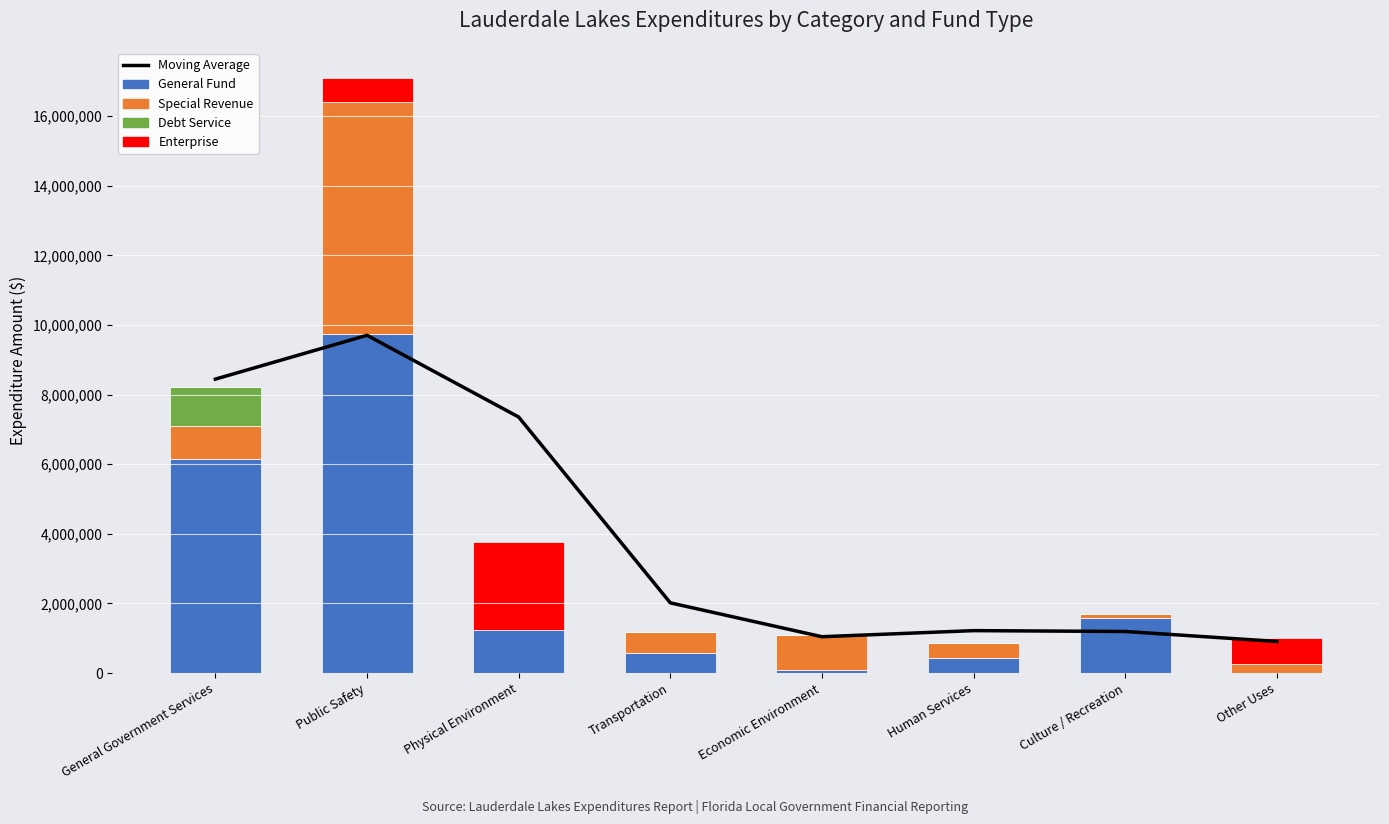

What is the greatest value displayed?

9746946.0